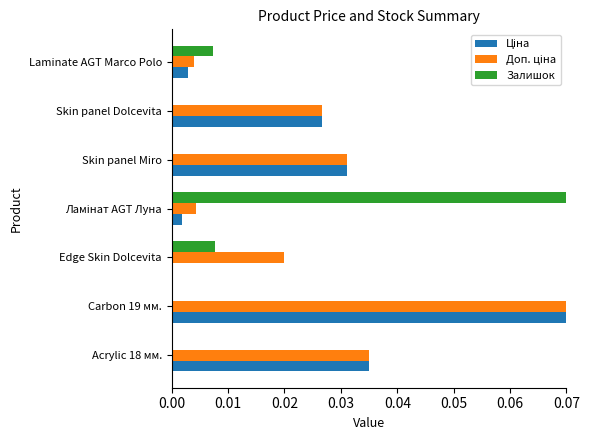

Is it true that Залишок equals 0.0 at Skin panel Dolcevita?

True